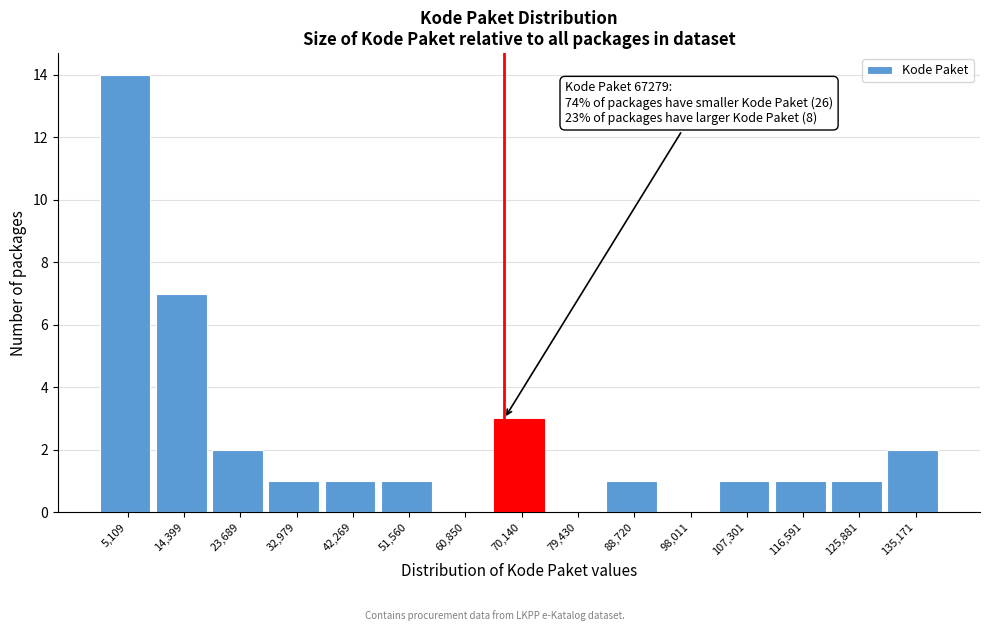

Which range on the x-axis has the tallest bar?

0 to 10000